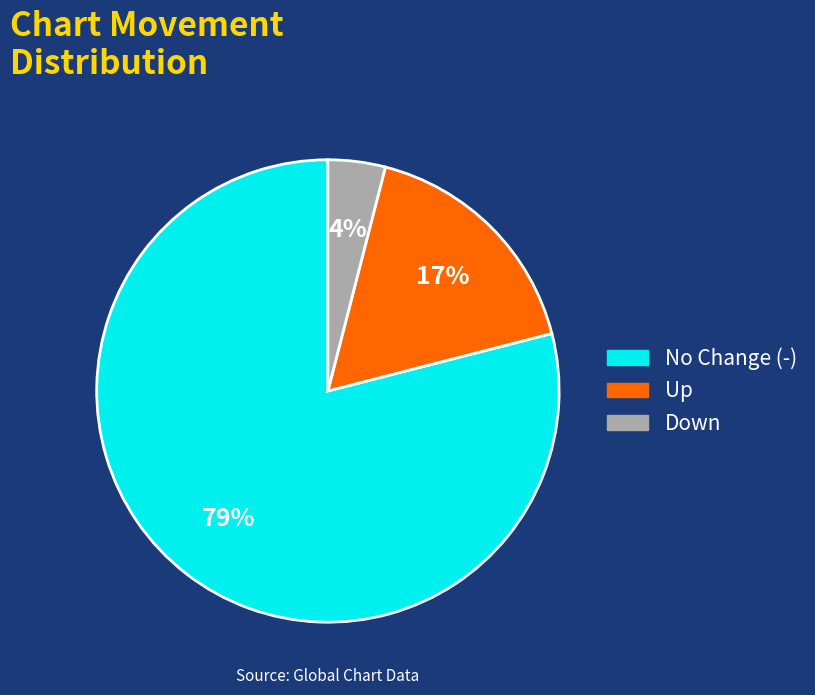

To the nearest percent, what percentage of the pie is Down?

4%